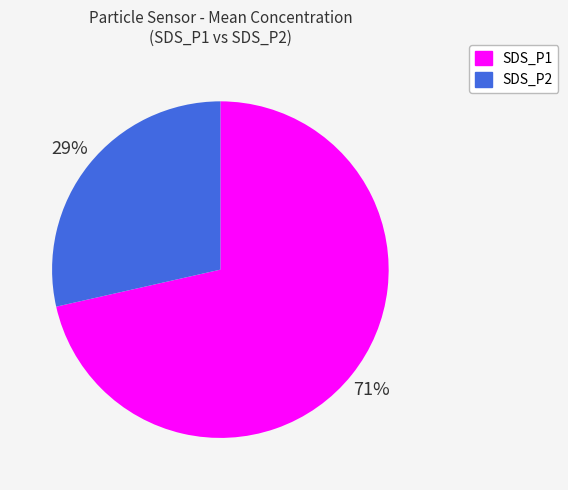

Which slice is the smallest?

SDS_P2